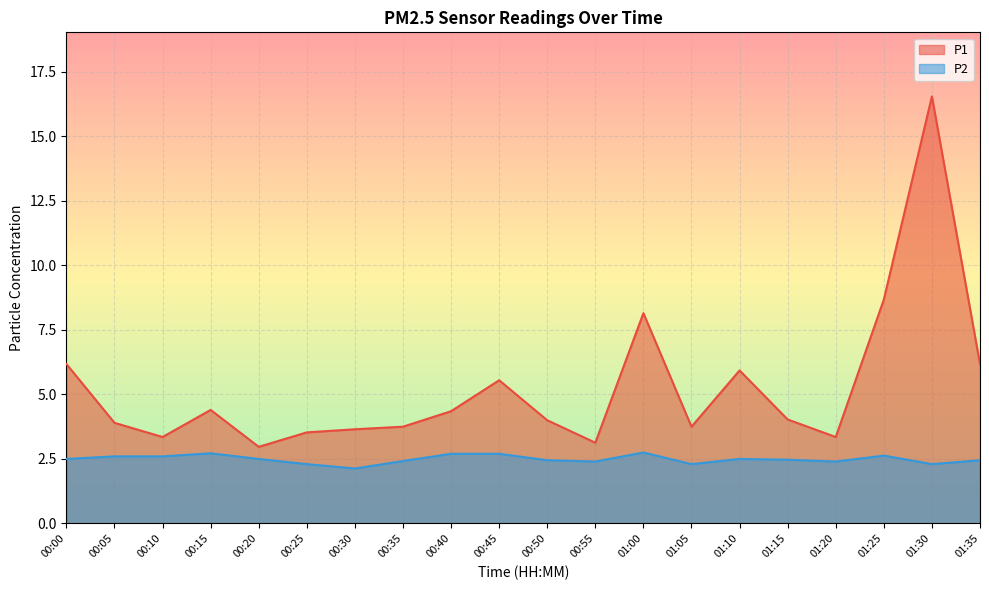

Which label corresponds to the smallest value in the chart?

00:30